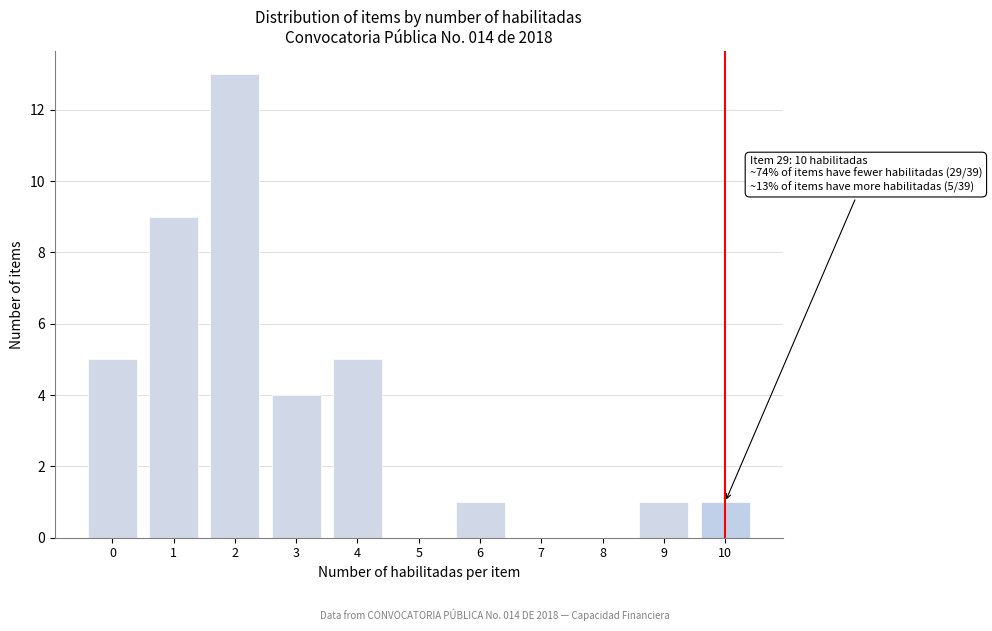

Reading left to right, what are all the values shown in this chart?

0=5	1=9	2=13	3=4	4=5	5=0	6=1	7=0	8=0	9=1	10=1